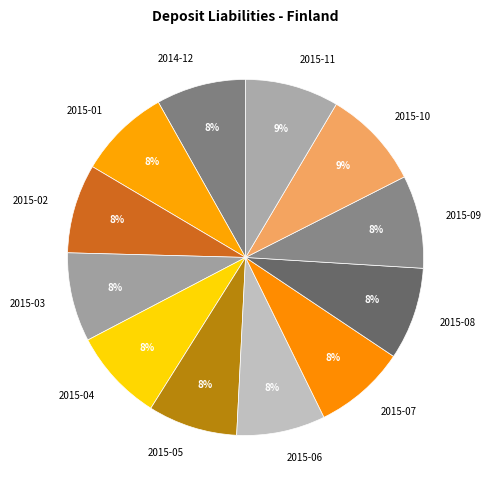

How many slices are in this pie chart?

12